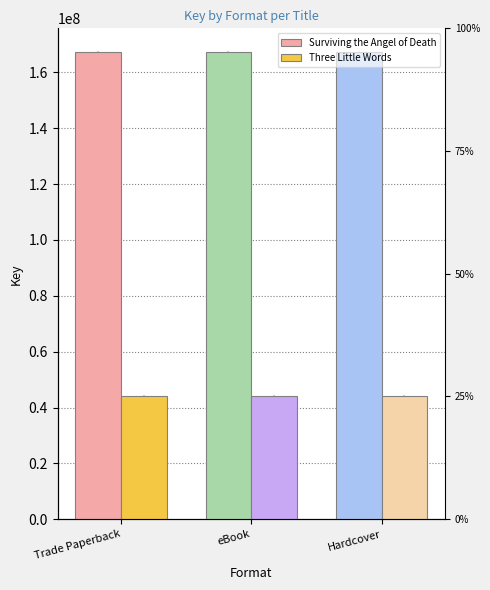

Is the value of Surviving the Angel of Death at Hardcover greater than the value of Three Little Words at Trade Paperback?

Yes